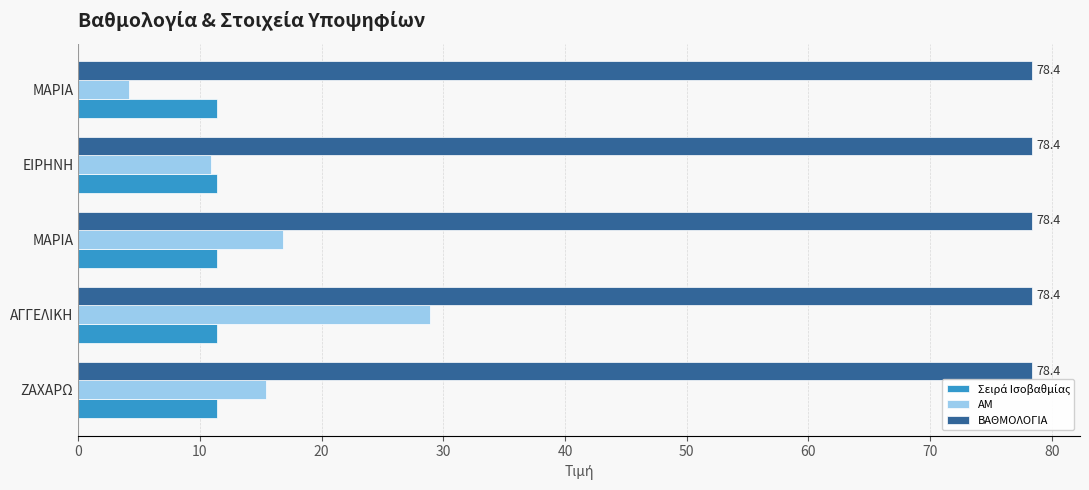

How many distinct data groups are displayed?

3